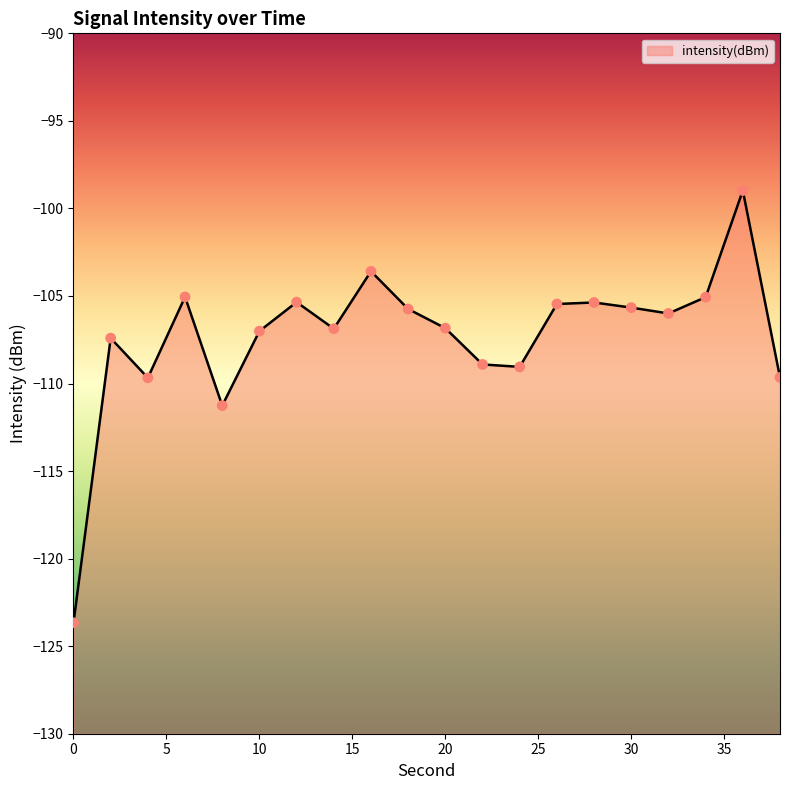

Between 16 and 34, which is larger?

16